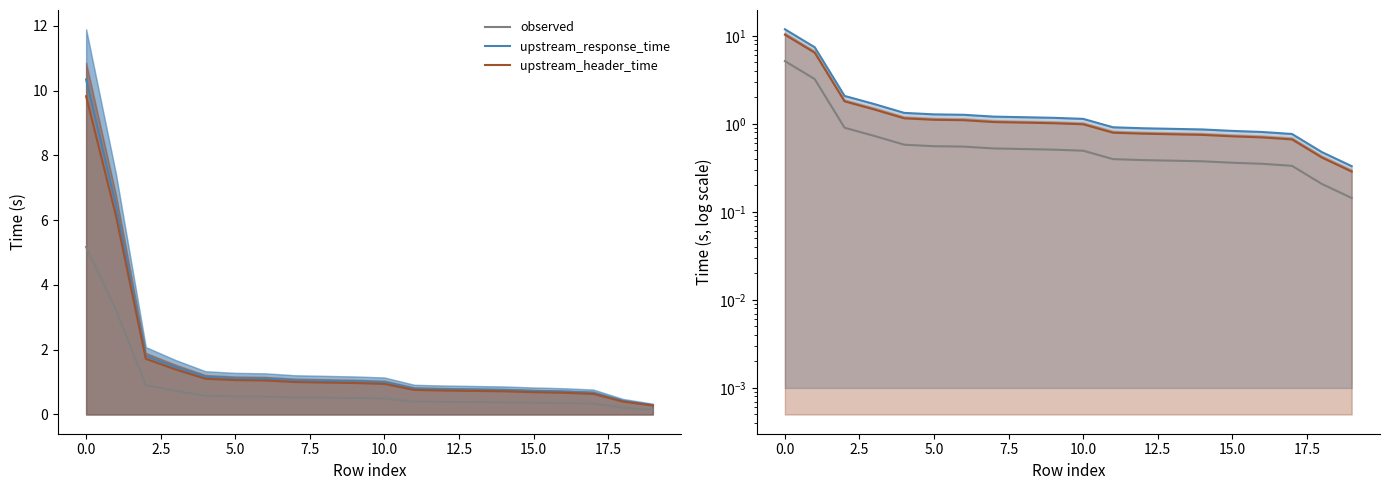

What is the minimum value shown in the chart?

0.1